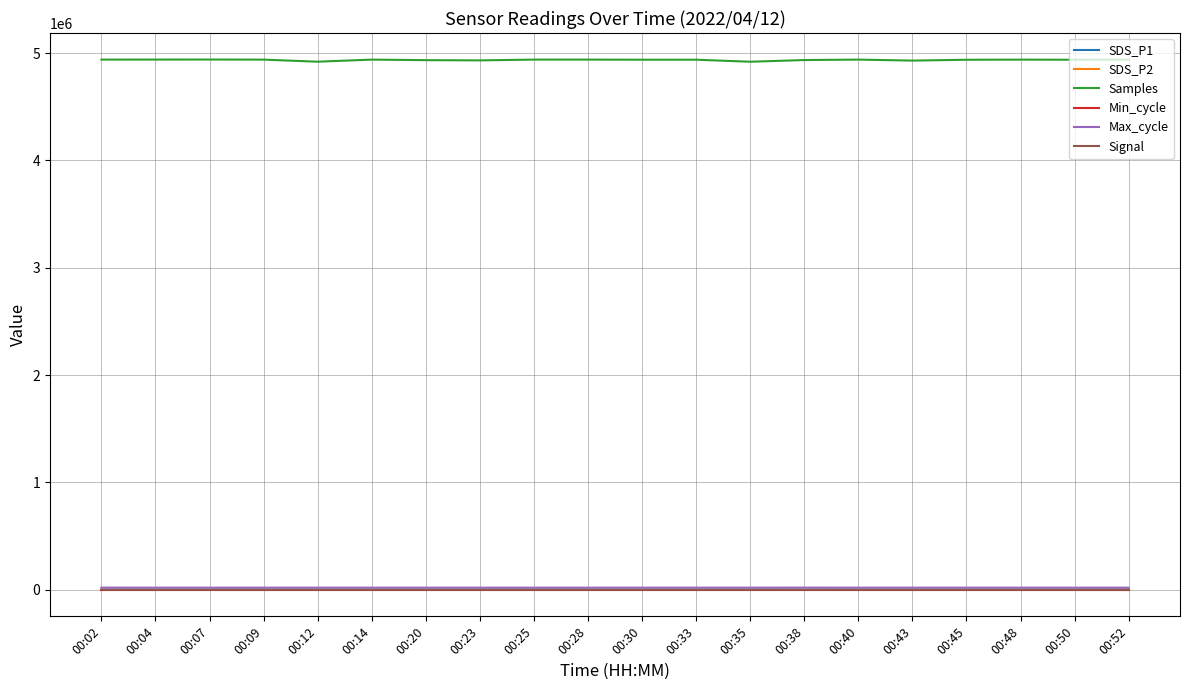

How many series are shown in this chart?

6